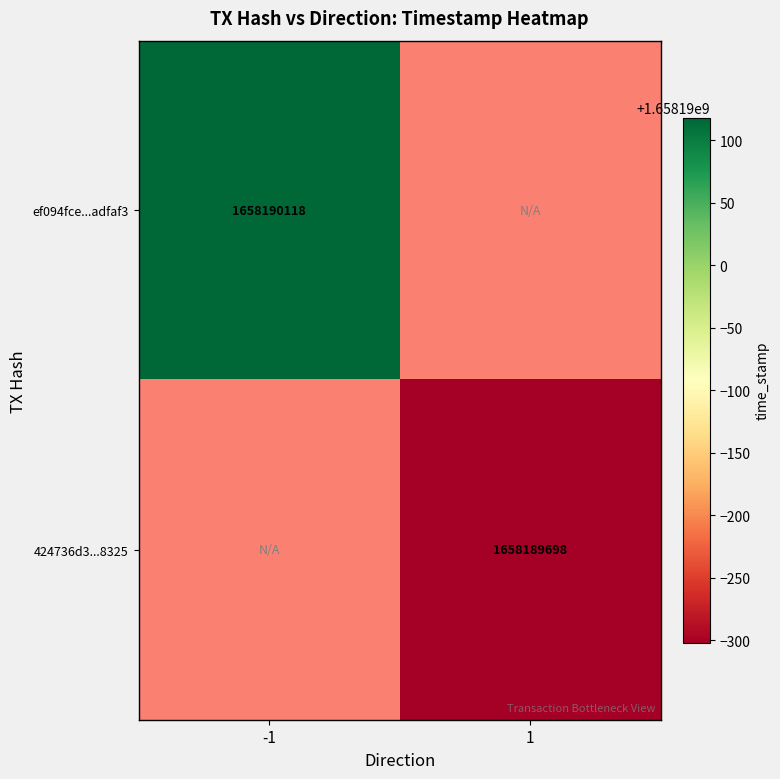

Which series changed the most between direction and time_stamp?

ef094fce60f332147c36886a4515fc979adfaf3